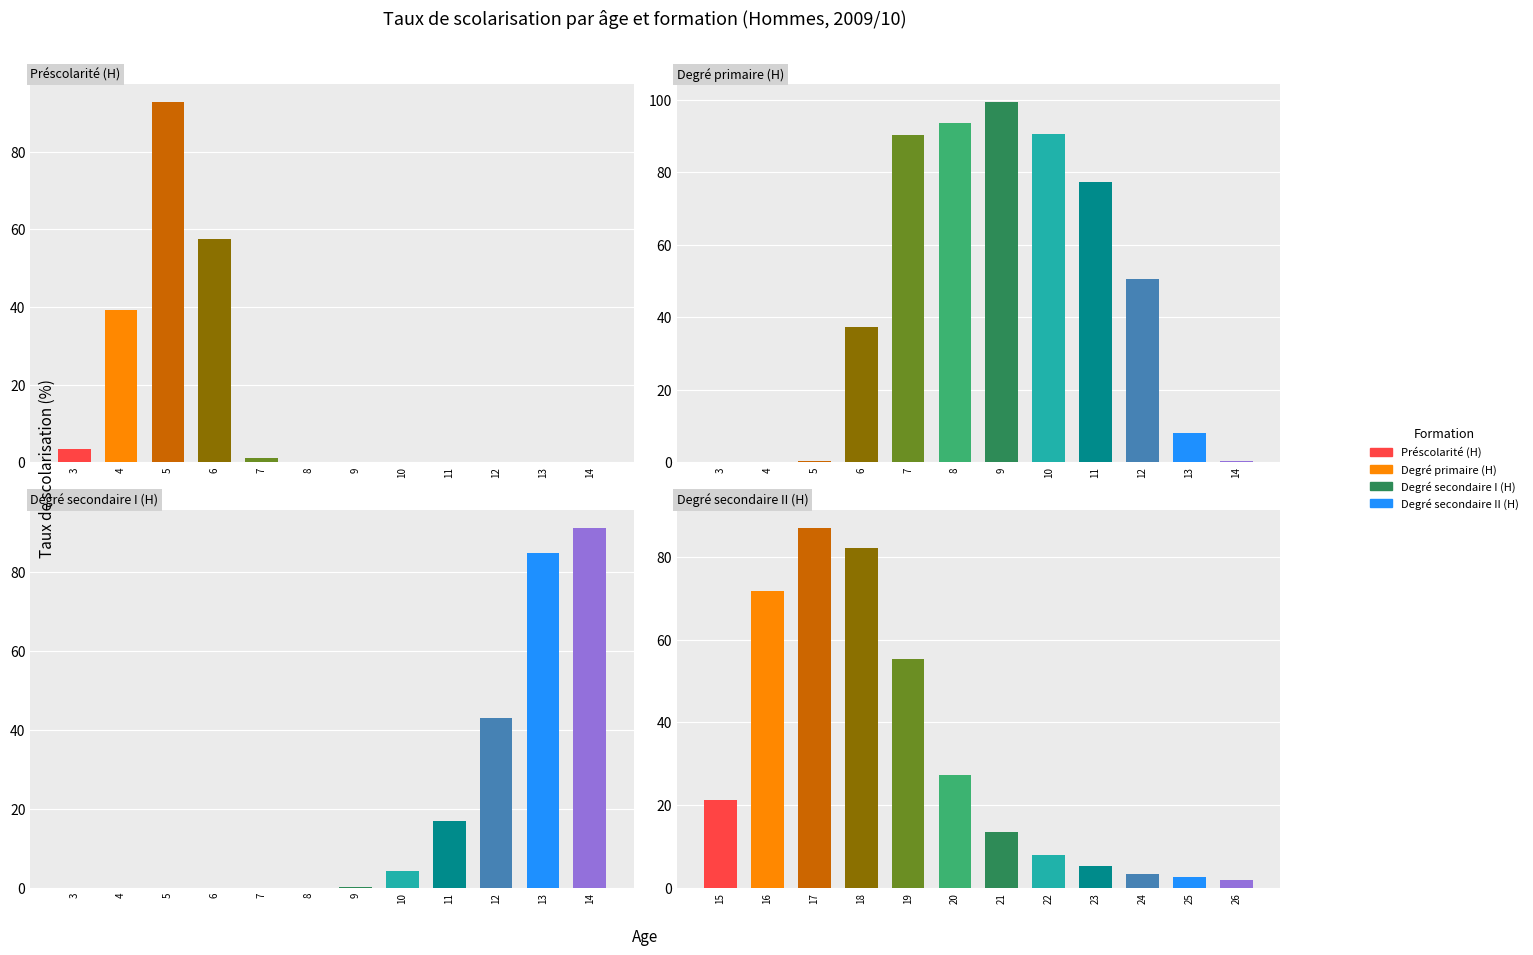

Is the value of Degré secondaire I (H) at 10 greater than the value of Préscolarité (H) at 10?

Yes